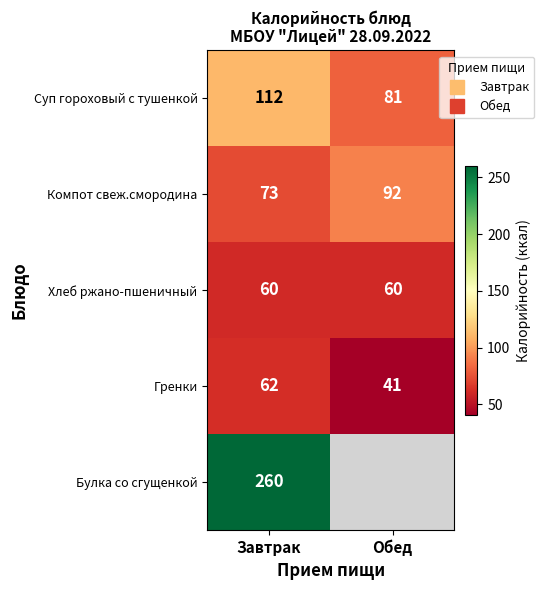

Which category has the lowest value in the Булка со сгущенкой series?

Завтрак